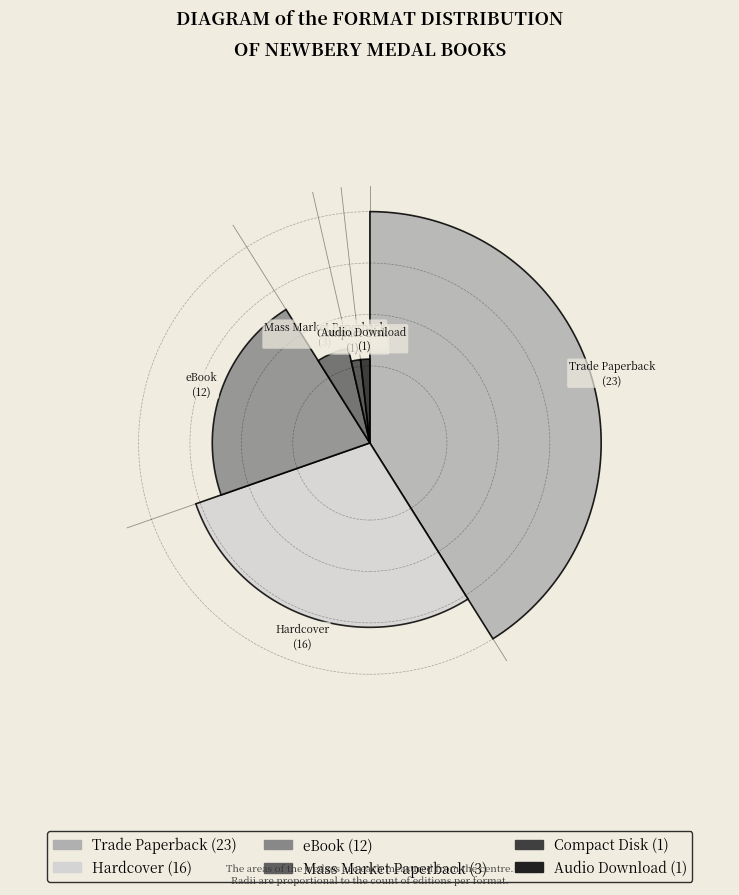

Count the number of slices in the pie.

6